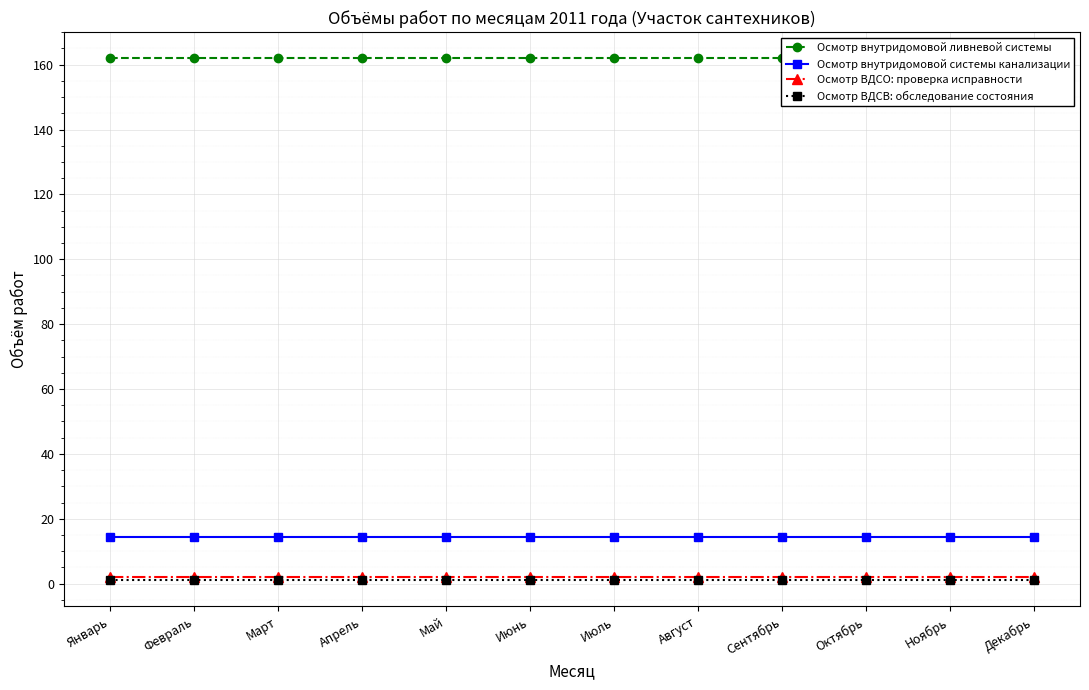

What is the total value across all series at Ноябрь?

179.3